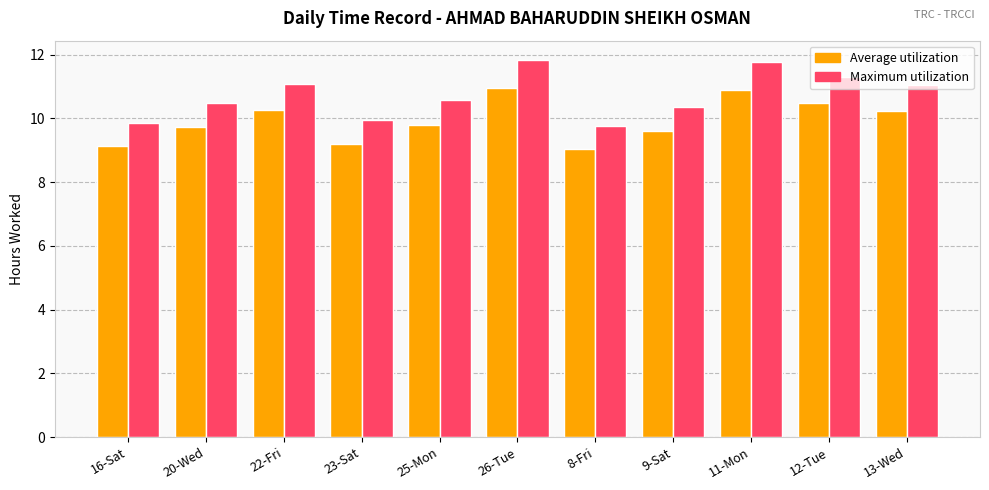

How many data points in Maximum utilization are above 10?

8